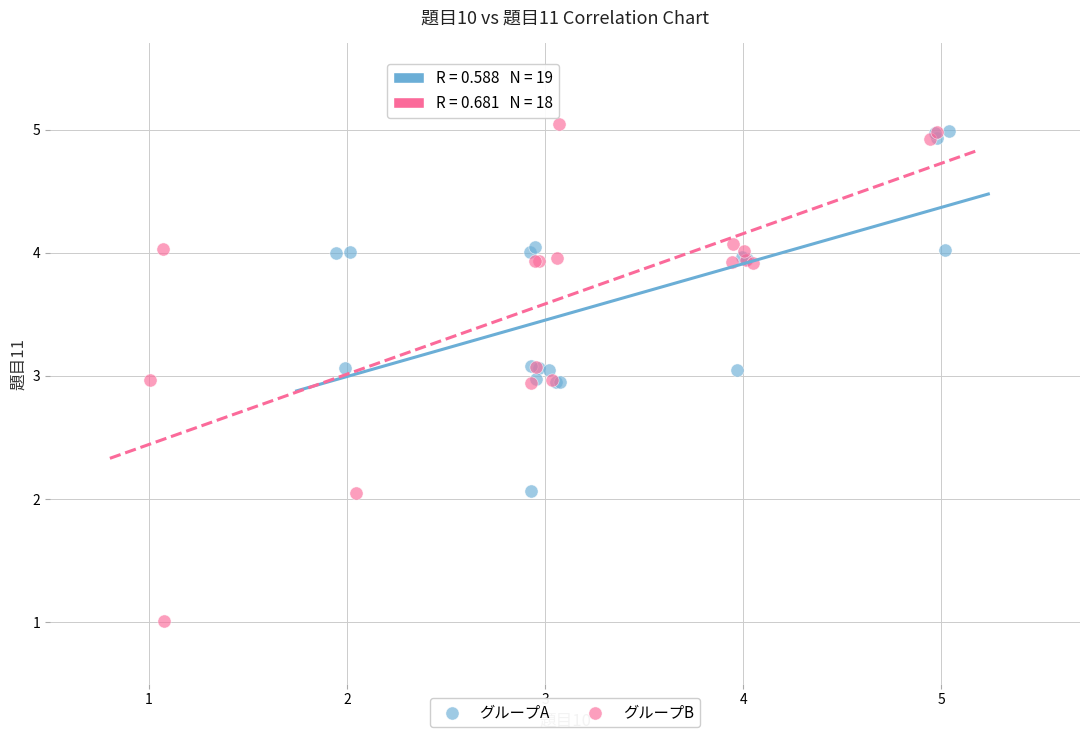

Which series has the widest spread of Y values?

グループB